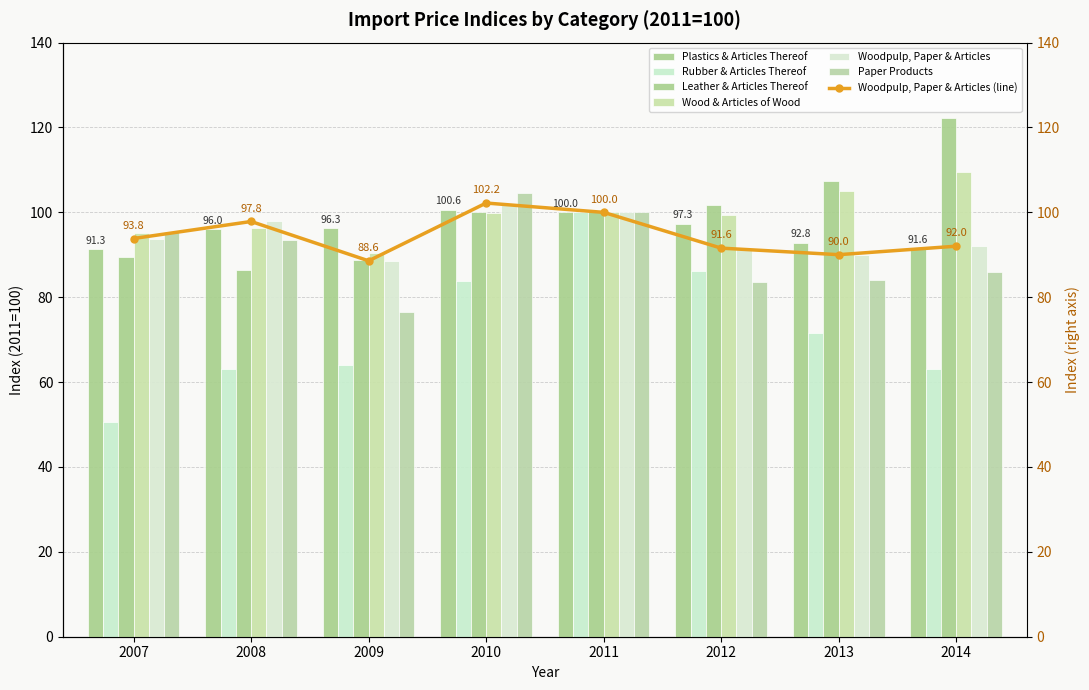

How many data points in Rubber & Articles Thereof are less than 71?

4